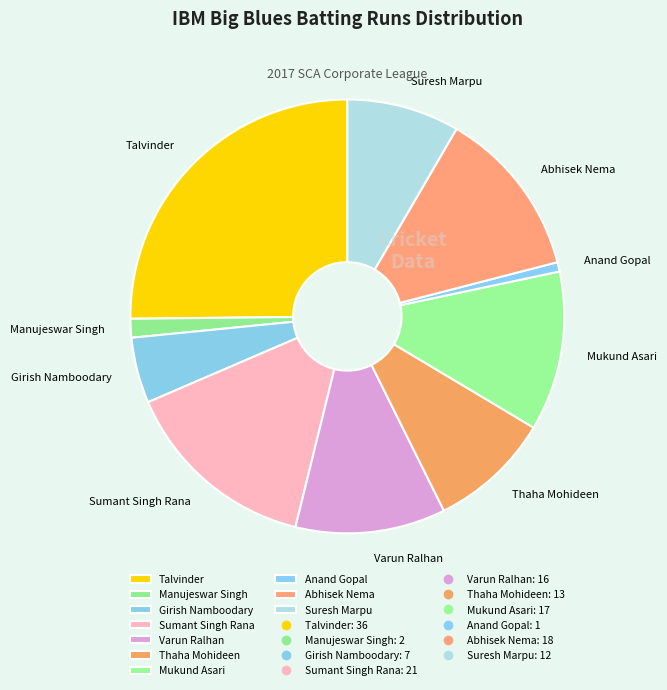

What is the ratio of the value at Girish Namboodary to the value at Abhisek Nema?

0.4